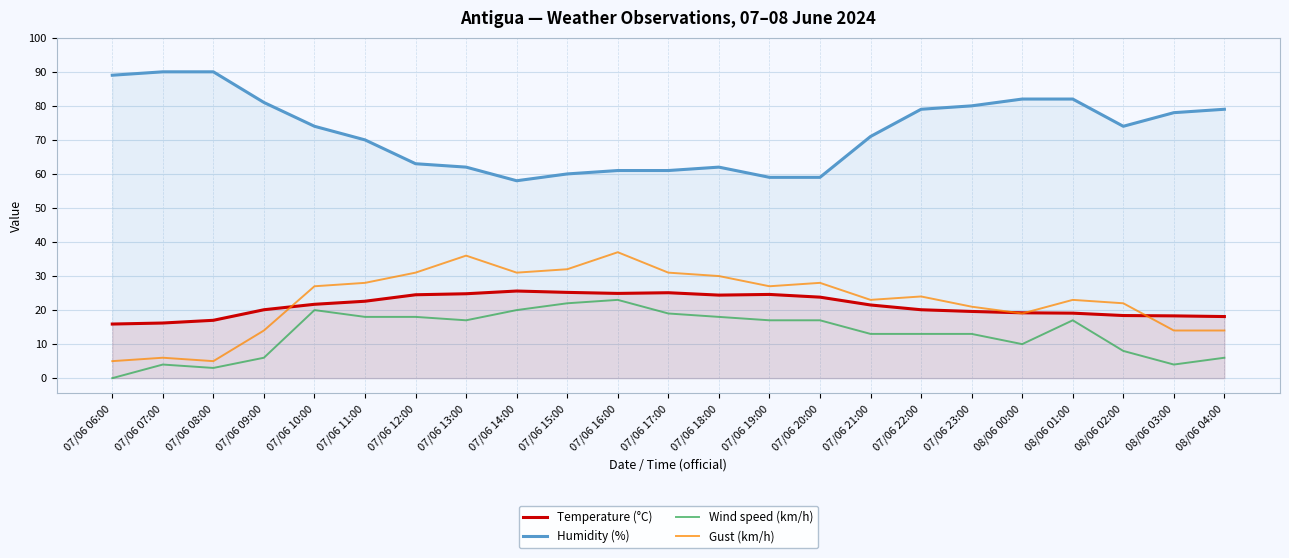

At how many categories does at least one series exceed 54?

23